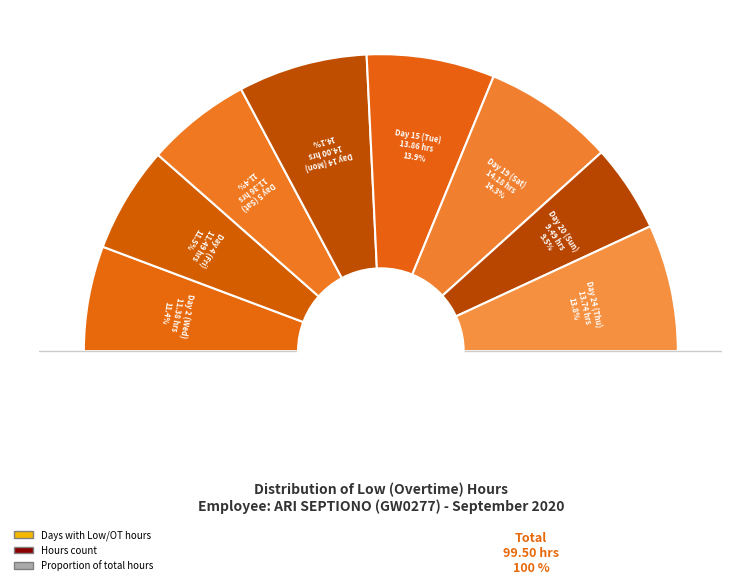

What is the change in value from Day 19 (Sat) to Day 24 (Thu)?

-0.4